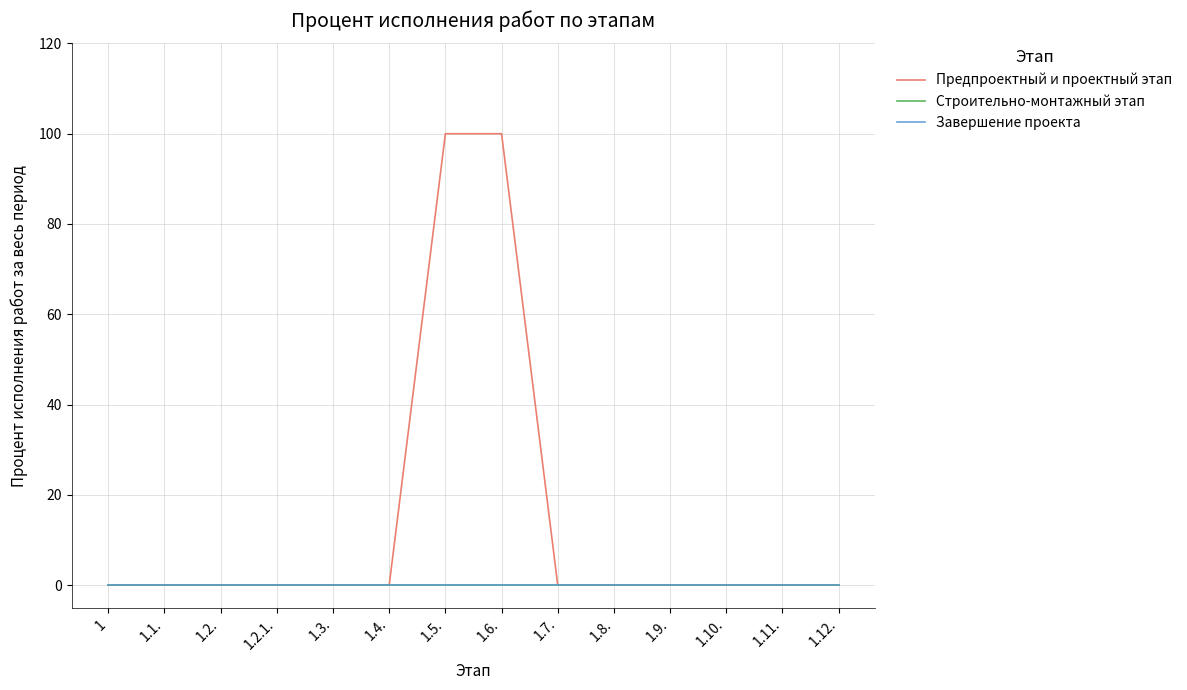

Which series has the largest total across all categories?

Предпроектный и проектный этап